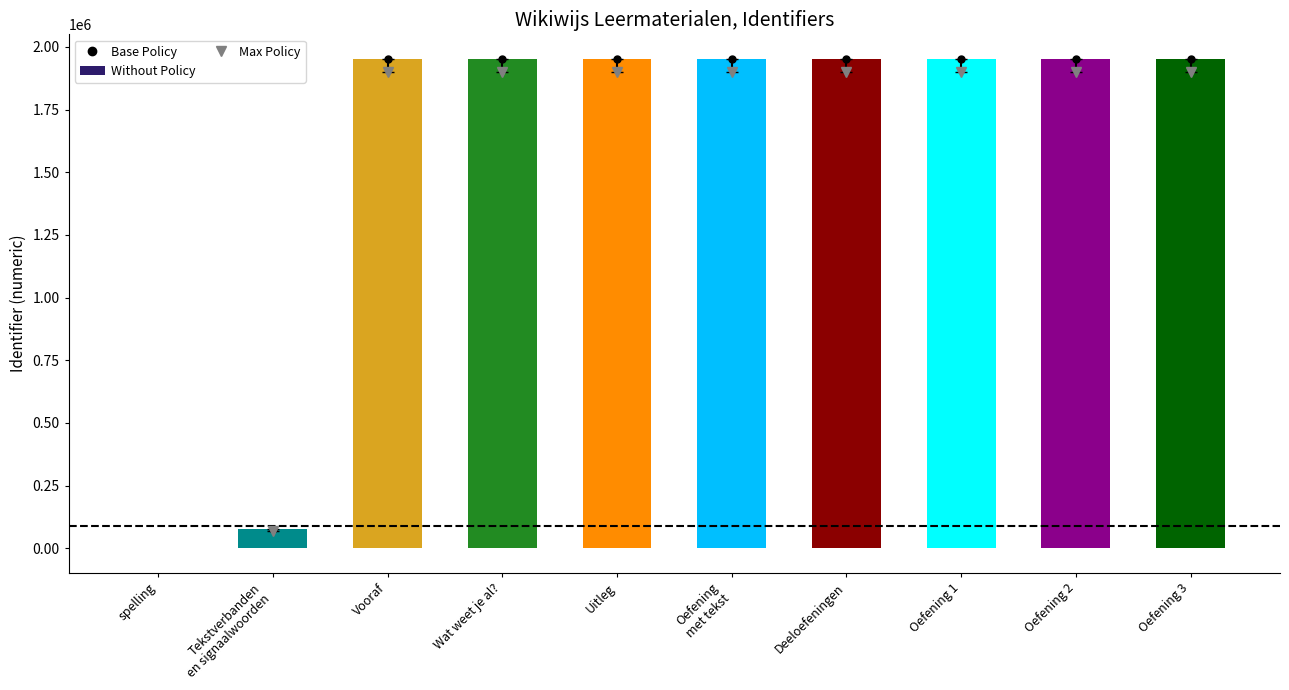

Approximately how many times larger is the value at Oefening 2 compared to Uitleg?

1.0